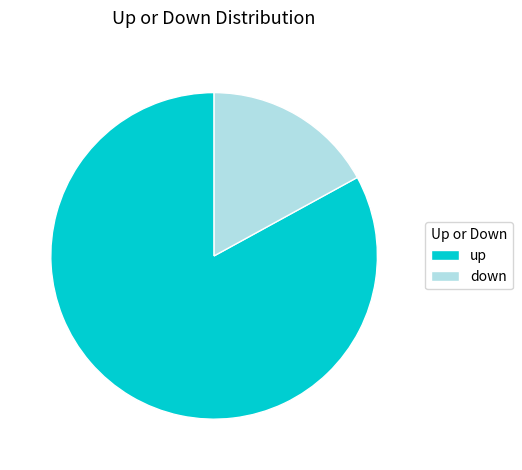

True or false: down accounts for 9% of the total.

False